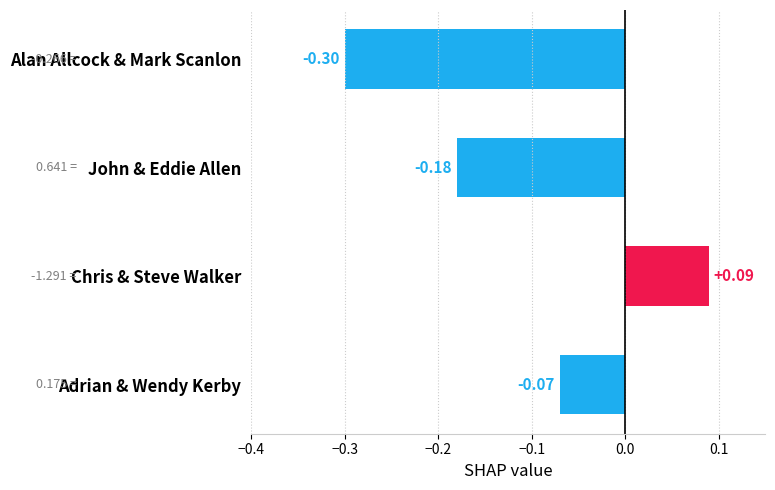

How many values exceed 0?

1